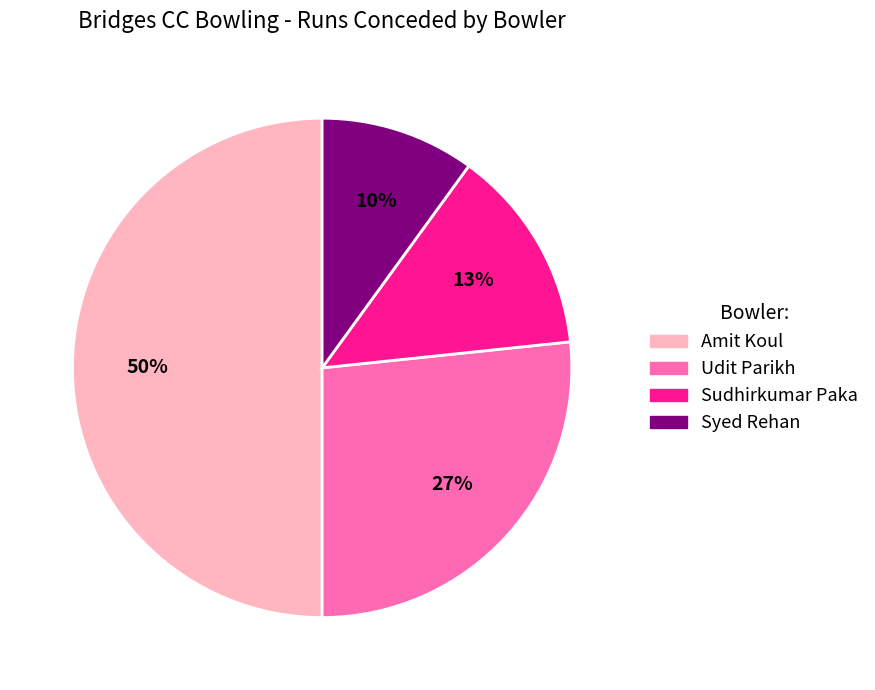

Which slice is the smallest?

Syed Rehan